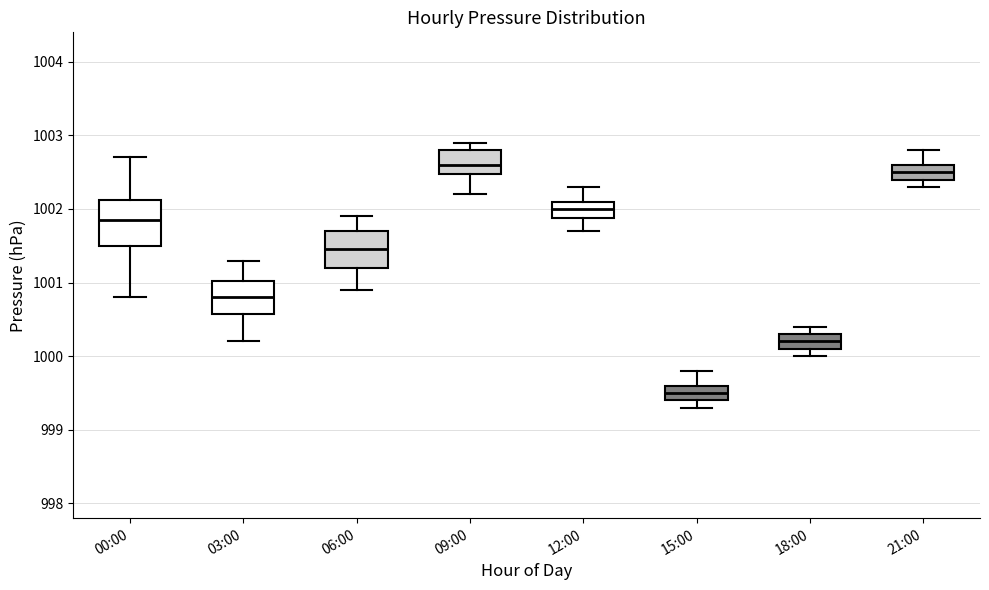

Reading left to right, transcribe this box plot: for each box, give where its median line is, the range the box spans, and where its two whiskers end, as read against the y-axis. The values are not printed on the chart, so give them approximately, as read against the axis.

00:00: median 1001.9, box 1001.5 to 1002.1, whiskers 1000.8 to 1002.7
03:00: median 1000.8, box 1000.6 to 1001.0, whiskers 1000.2 to 1001.3
06:00: median 1001.5, box 1001.2 to 1001.7, whiskers 1000.9 to 1001.9
09:00: median 1002.6, box 1002.5 to 1002.8, whiskers 1002.2 to 1002.9
12:00: median 1002.0, box 1001.9 to 1002.1, whiskers 1001.7 to 1002.3
15:00: median 999.5, box 999.4 to 999.6, whiskers 999.3 to 999.8
18:00: median 1000.2, box 1000.1 to 1000.3, whiskers 1000.0 to 1000.4
21:00: median 1002.5, box 1002.4 to 1002.6, whiskers 1002.3 to 1002.8